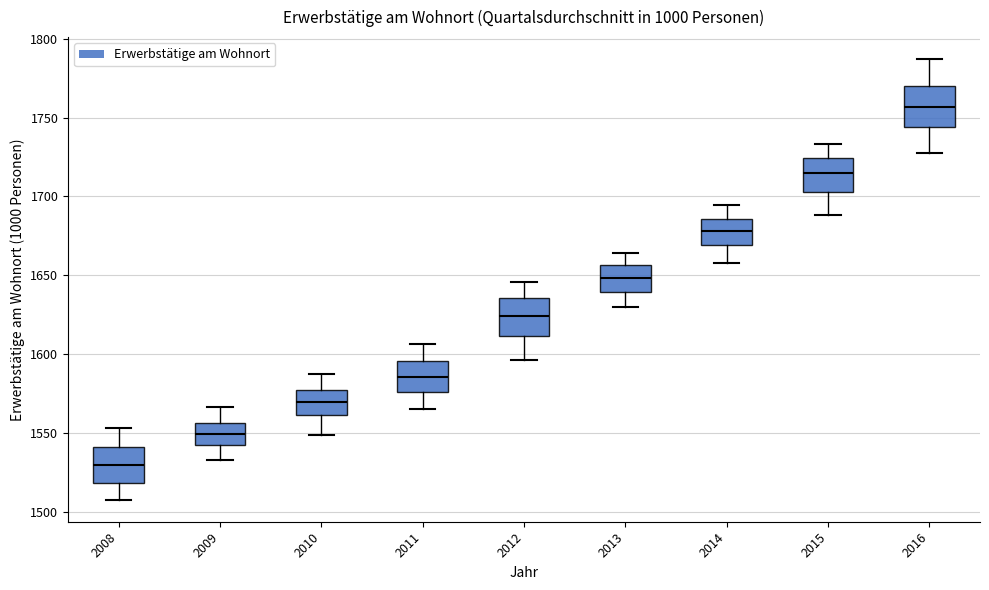

Where is the lower edge of the box at x = 2015 on the y-axis? The values are not printed on the chart, so give them approximately, as read against the axis.

1705